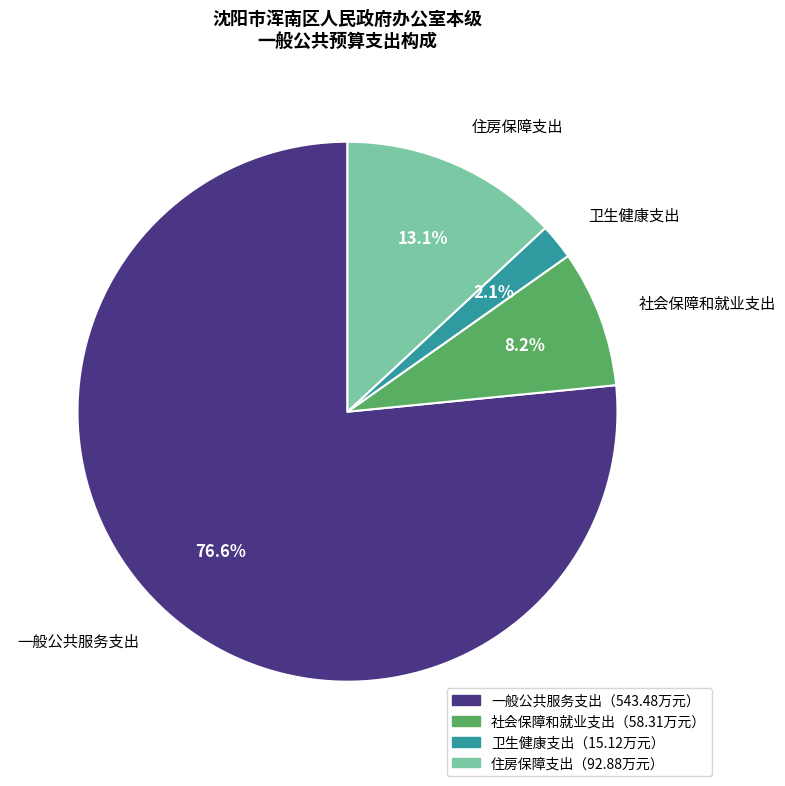

Does any single category account for the majority?

Yes